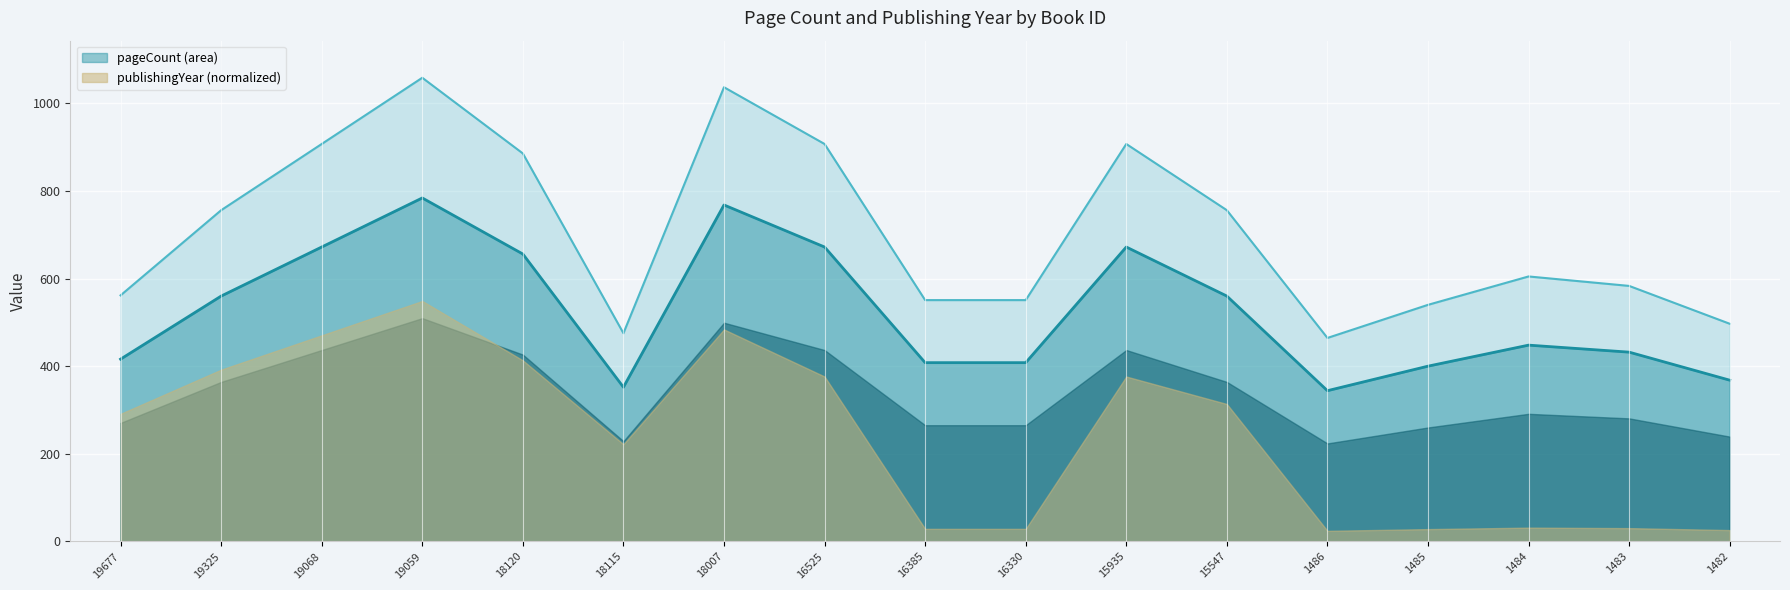

What is the difference between the values at 1485 and 1486?

56